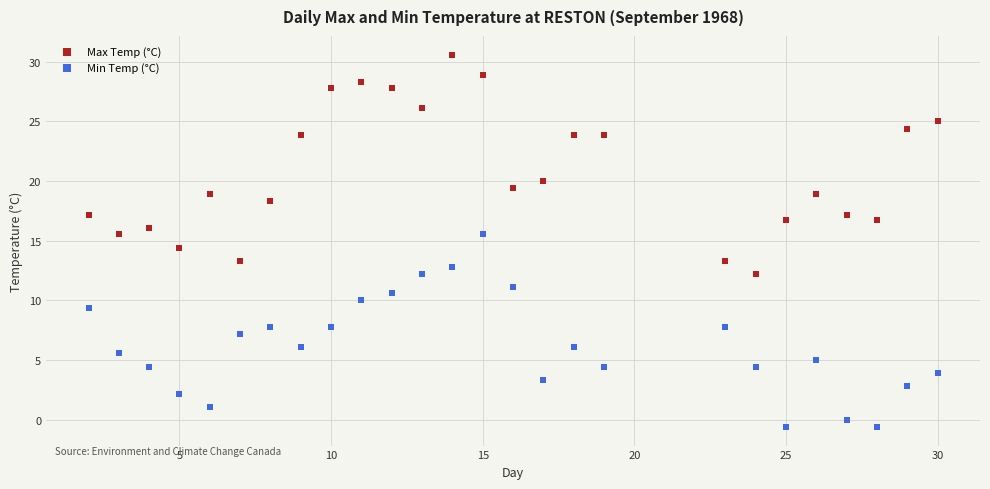

What are all the series names shown in the legend?

Max Temp (°C), Min Temp (°C)